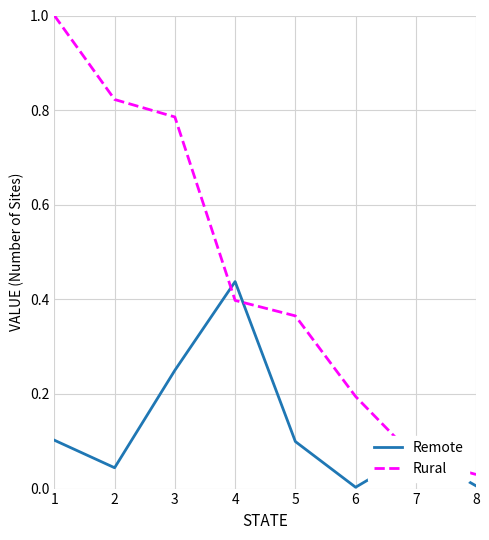

Where do Rural and Remote first cross each other?

3 and 4